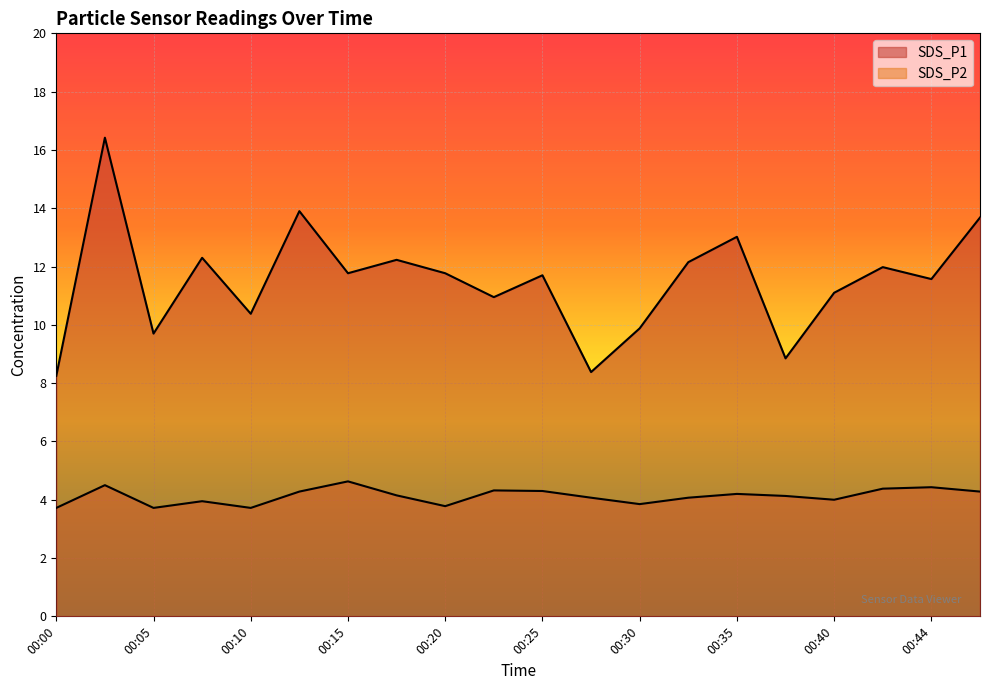

How many lines are shown in the chart?

2